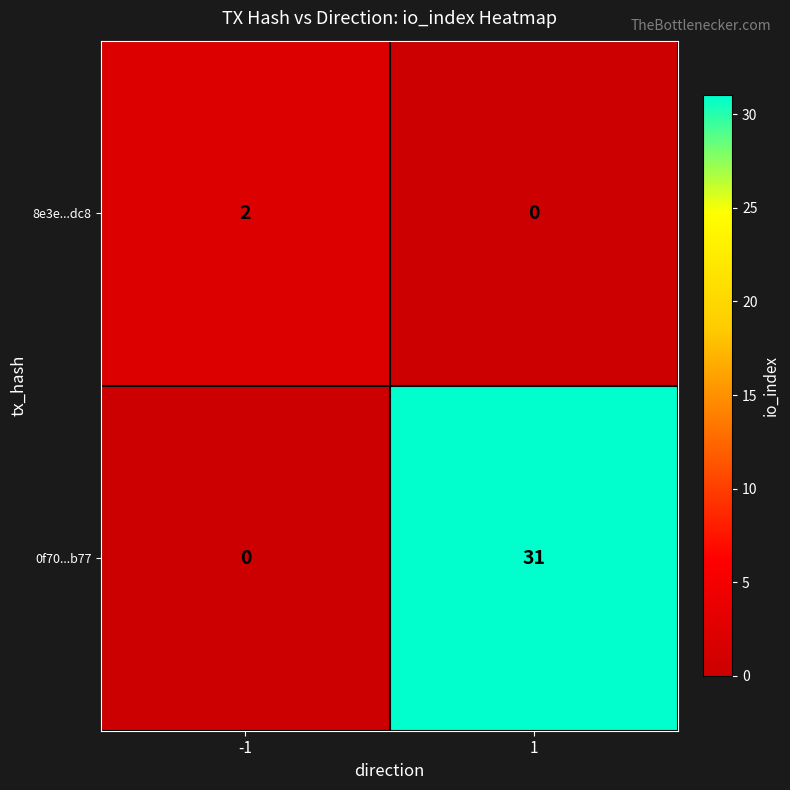

The value of 8e3e...dc8 at -1 is 2. True or false?

True